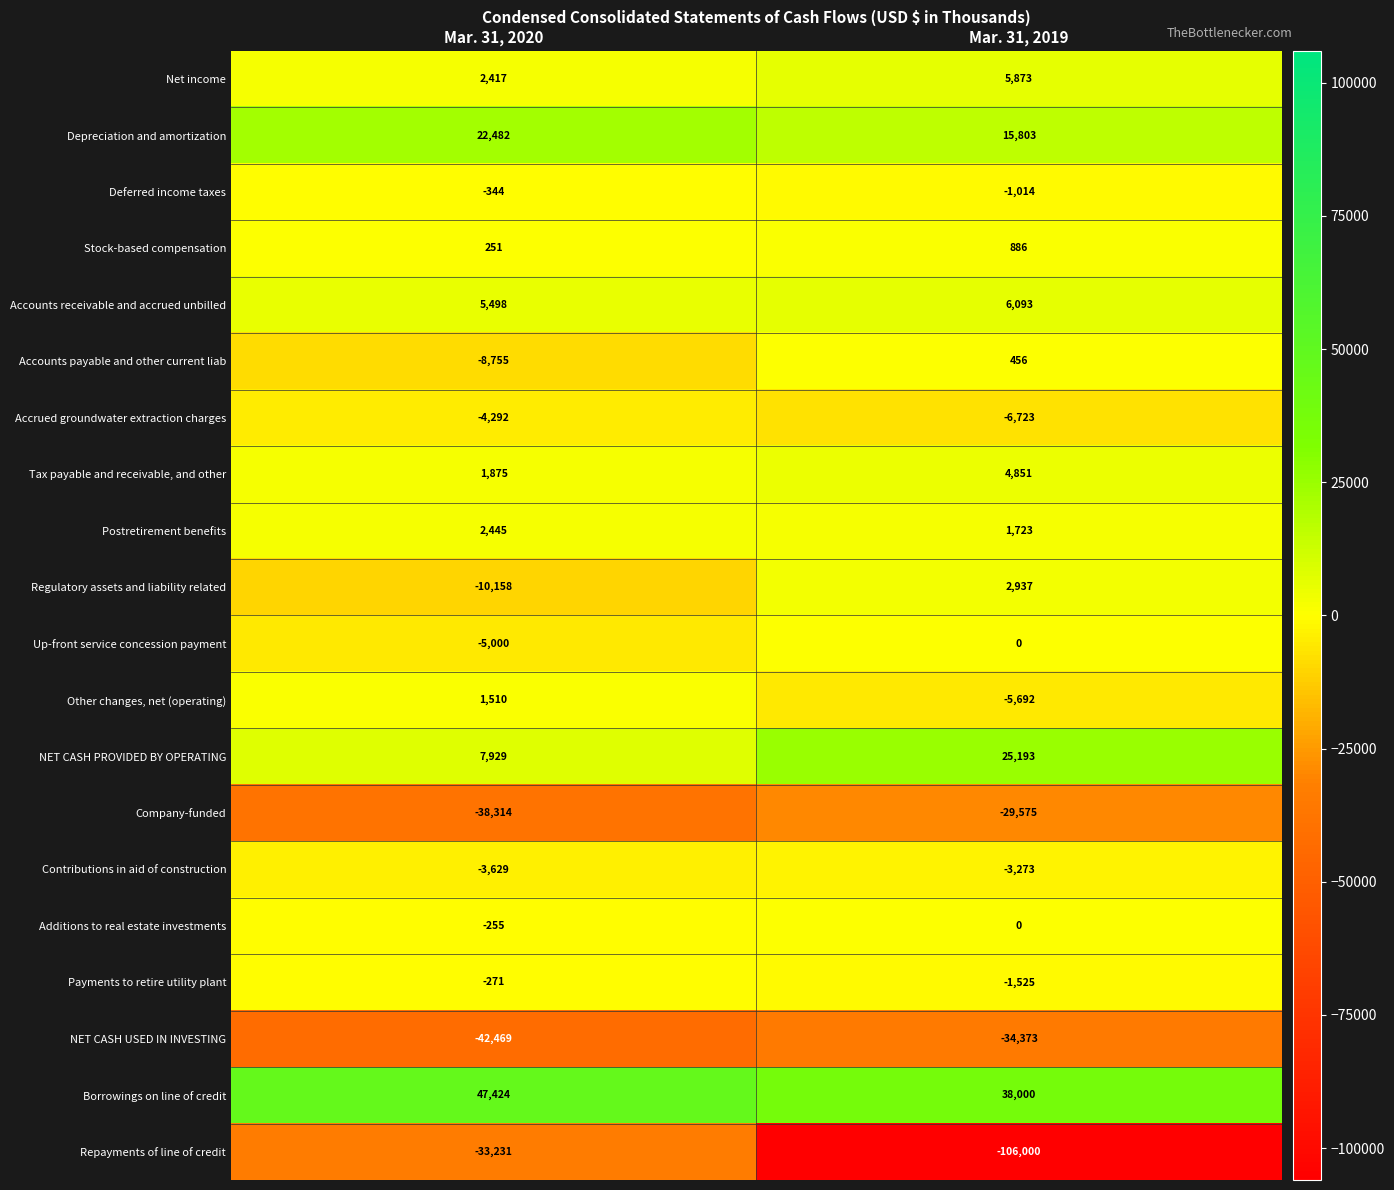

What is the approximate value of Net income at Mar. 31, 2020?

2417